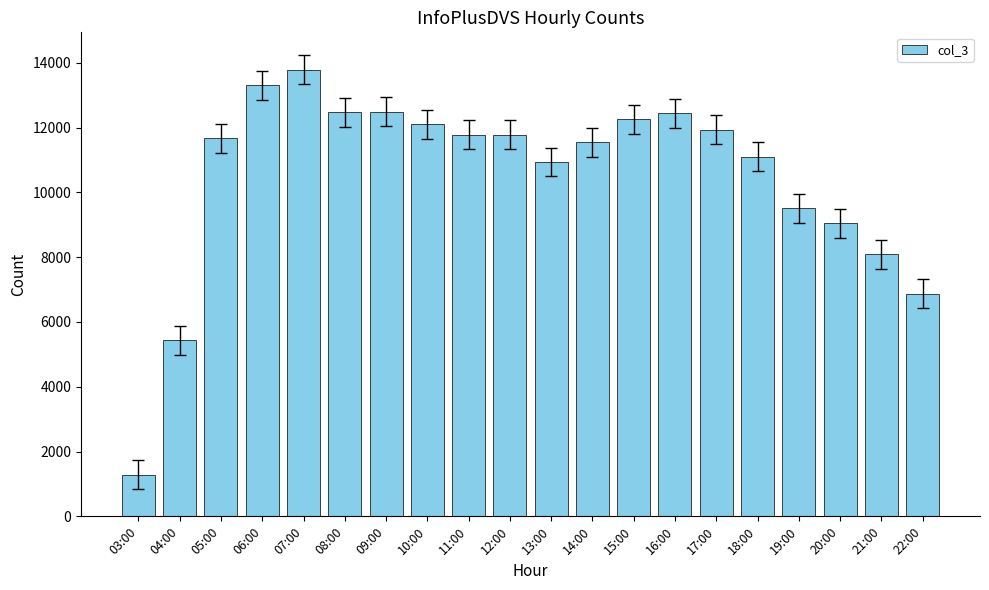

Read the value at 10:00.

12103